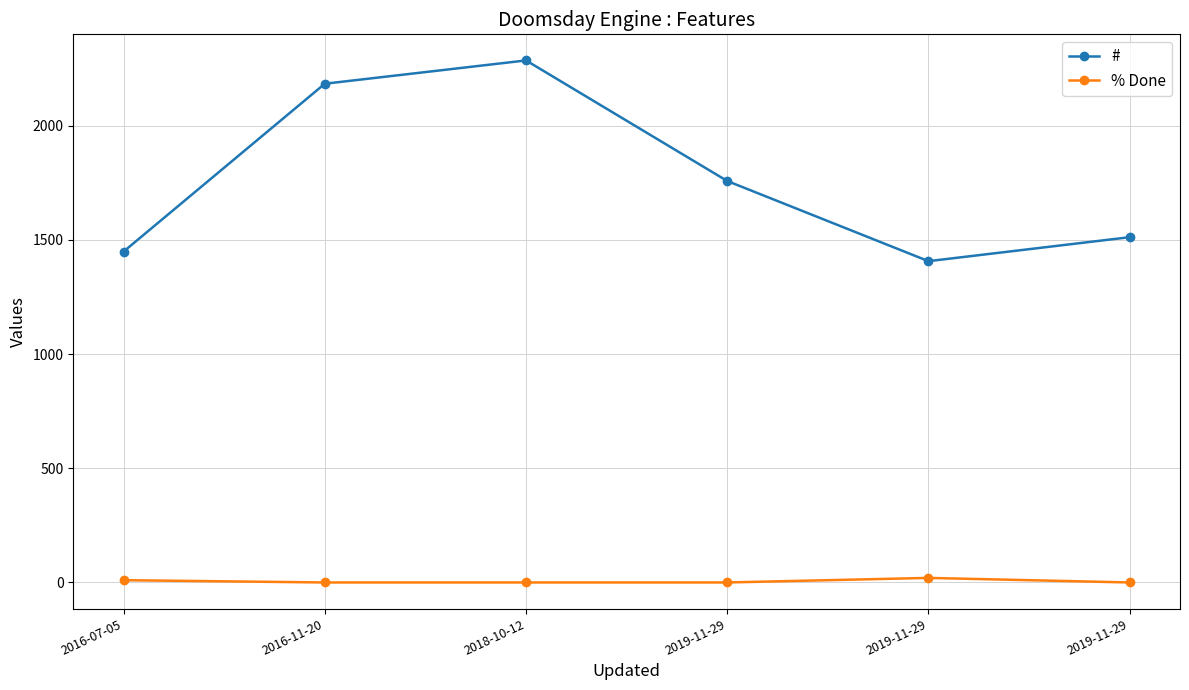

What is the difference between the highest and lowest values at 2019-11-29?

1758